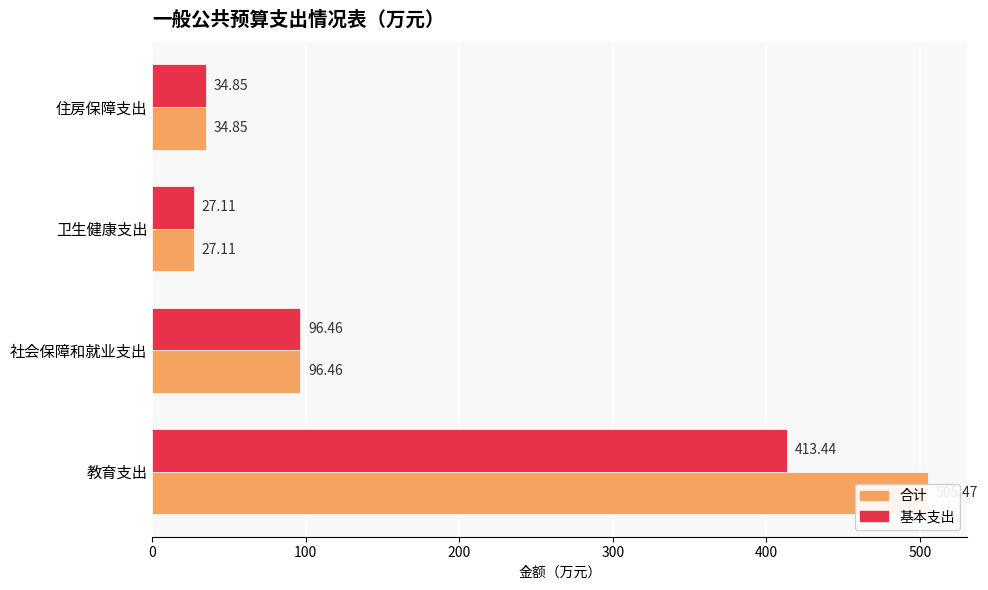

How many bars are there in each group?

2